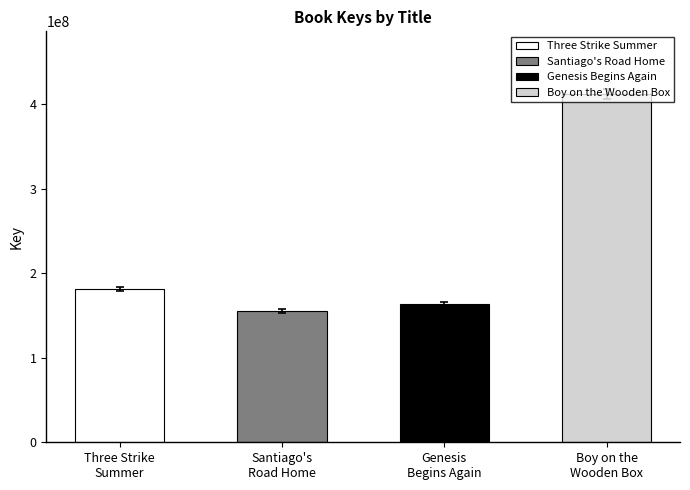

Reading left to right, extract all data points from this chart.

181393167	155354714	163628046	412394819